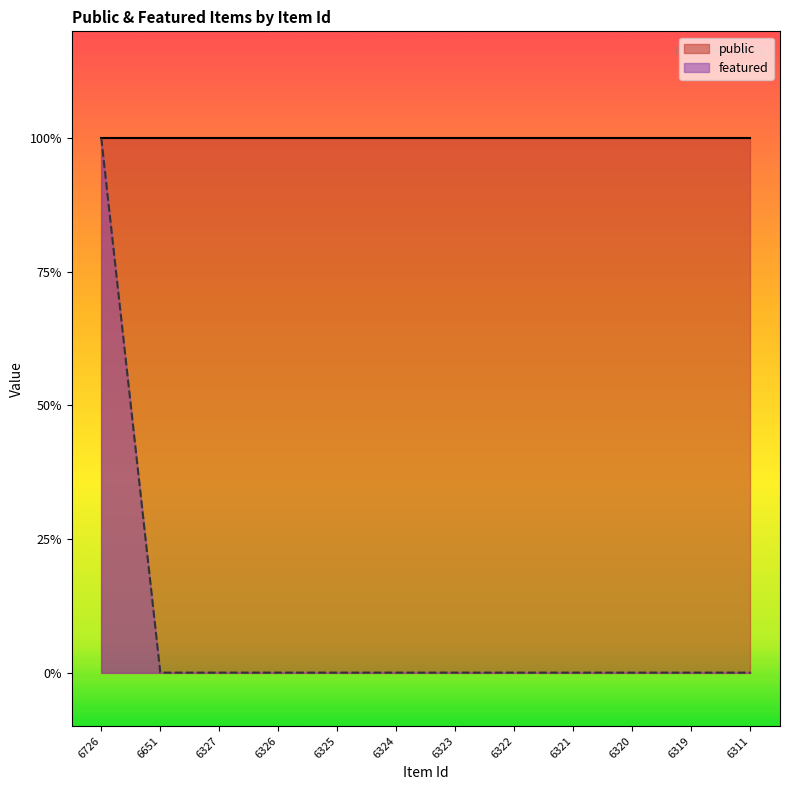

Count the values in the range 0 to 1.

12